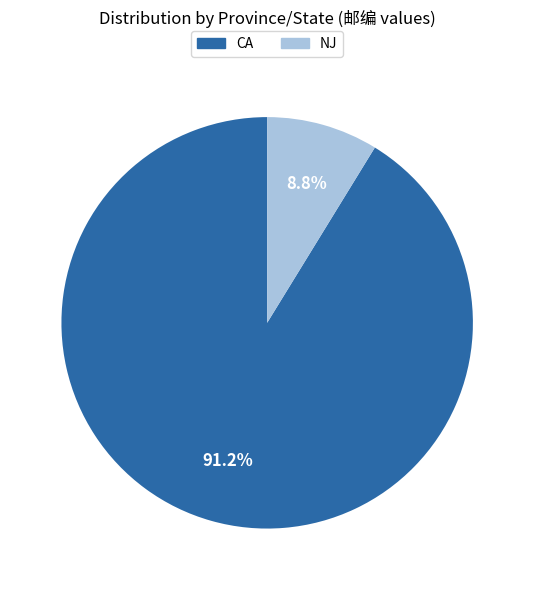

Which category accounts for the majority?

CA